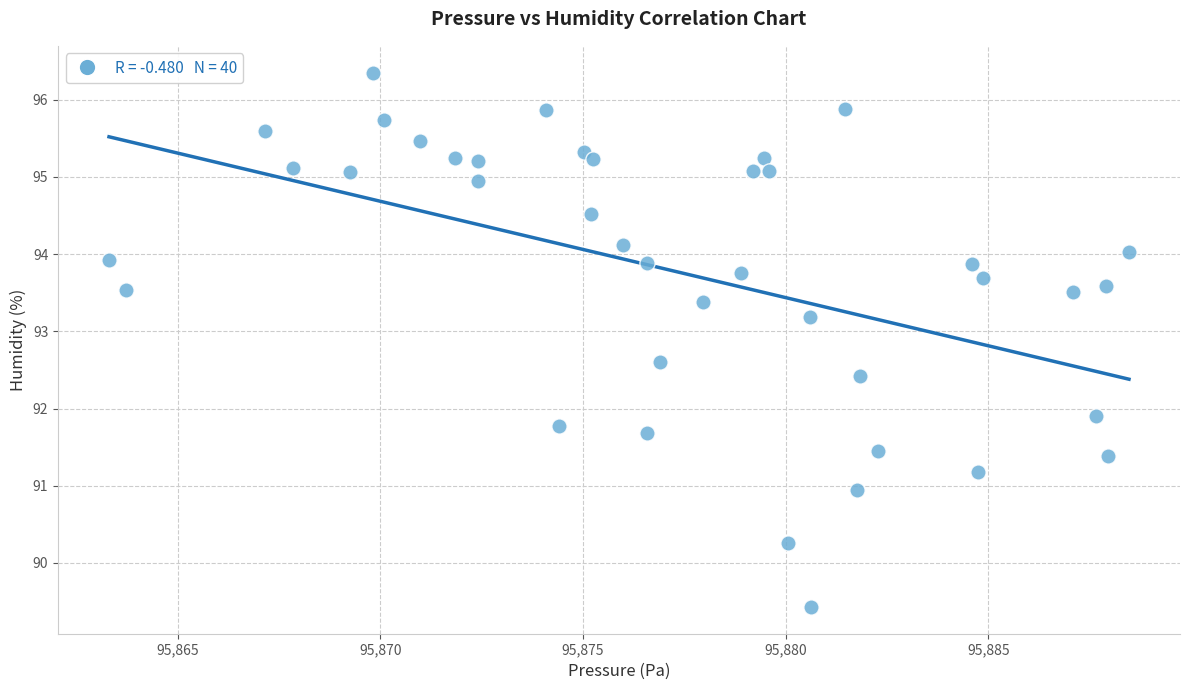

What is the range of Y values (max minus min)?

6.9